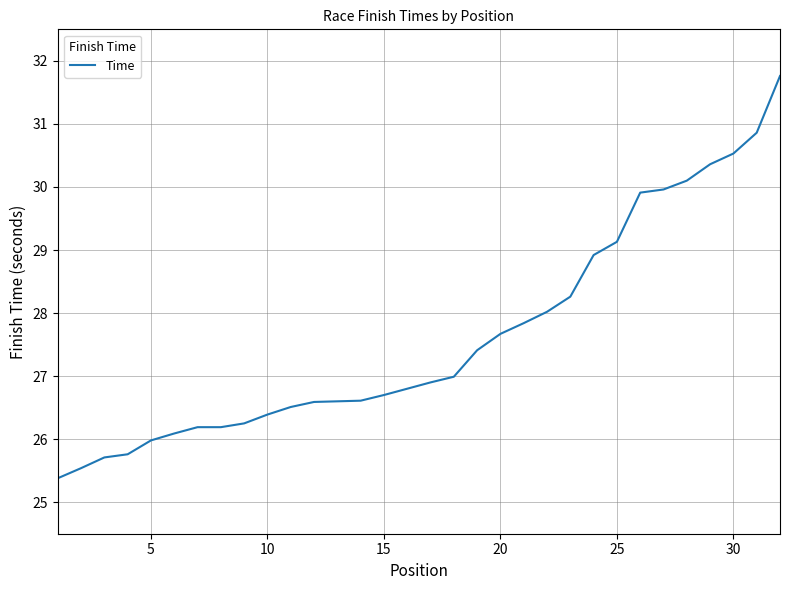

Is this an area chart (filled region under the line)?

No